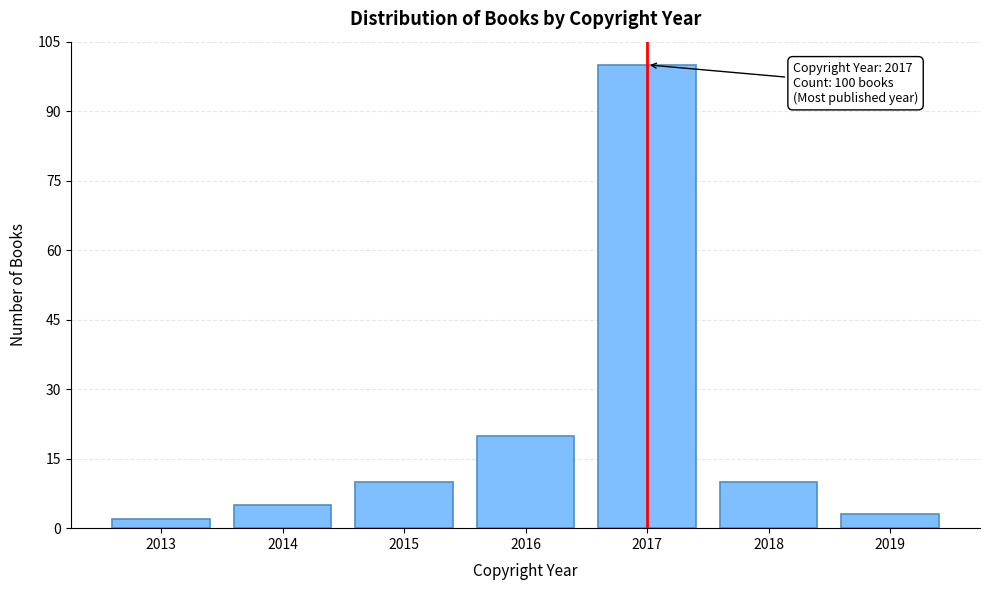

Reading left to right, transcribe all the data shown in this chart.

2013=2	2014=5	2015=10	2016=20	2017=100	2018=10	2019=3